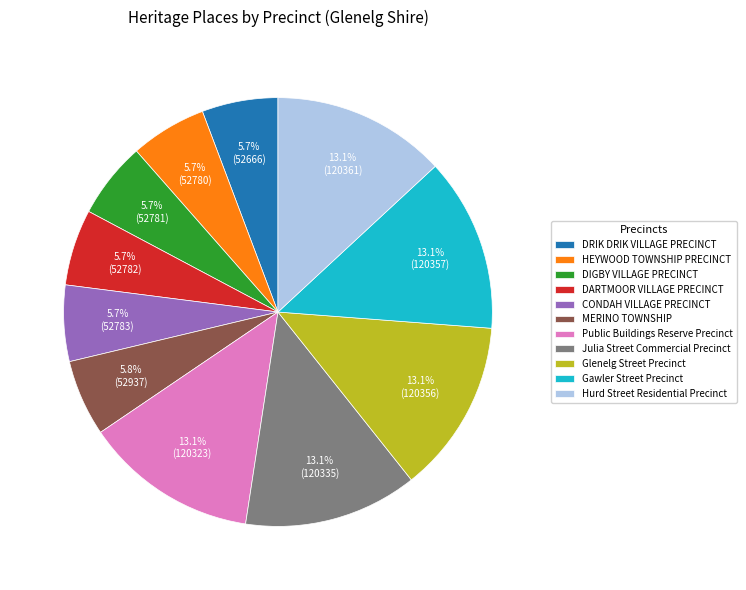

Is the sum of DIGBY VILLAGE PRECINCT and Glenelg Street Precinct greater than half?

No